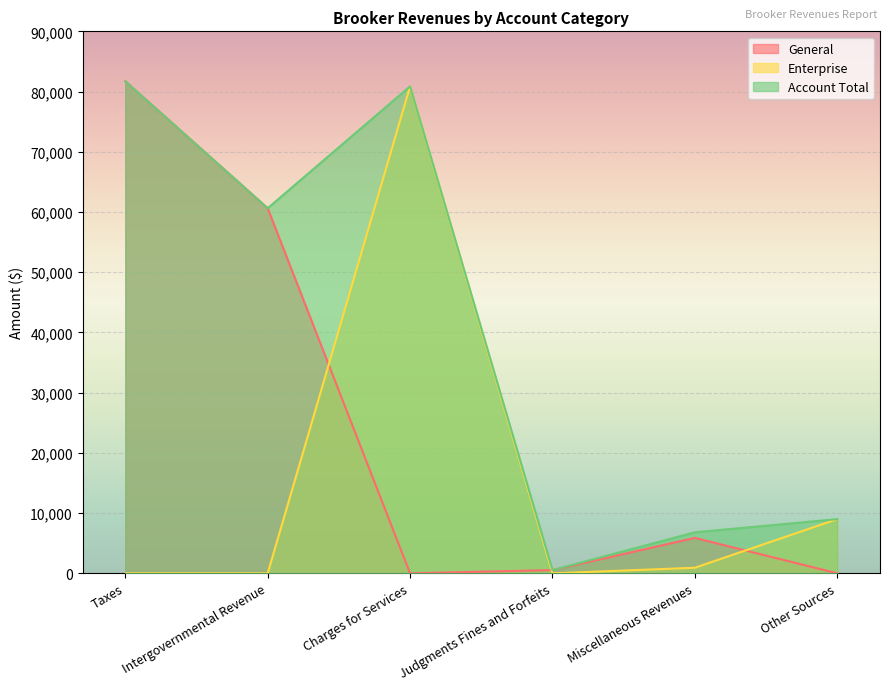

Between Taxes and Other Sources, which is larger?

Taxes